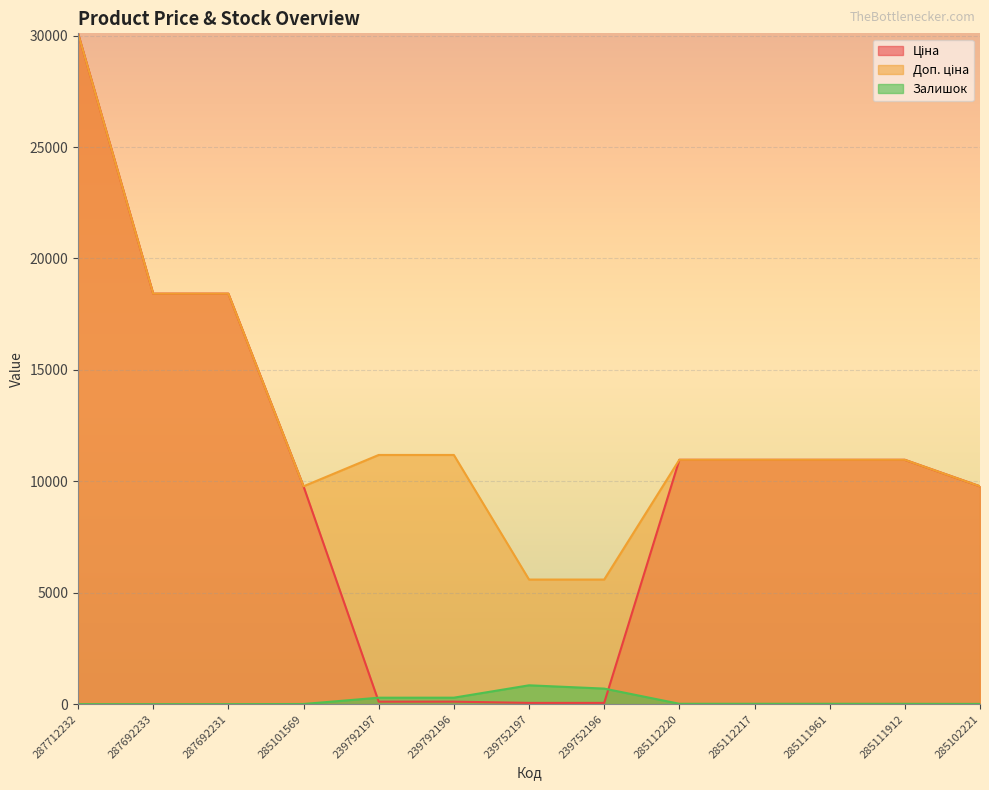

What is the difference between the maximum and second lowest values in the Доп. ціна series?

24511.8